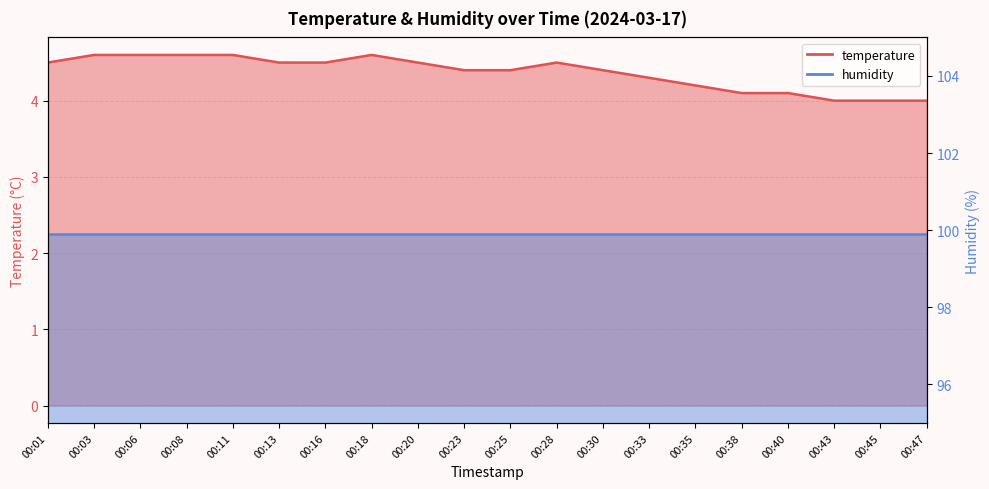

What is the change in value from 00:11 to 00:40?

-0.5